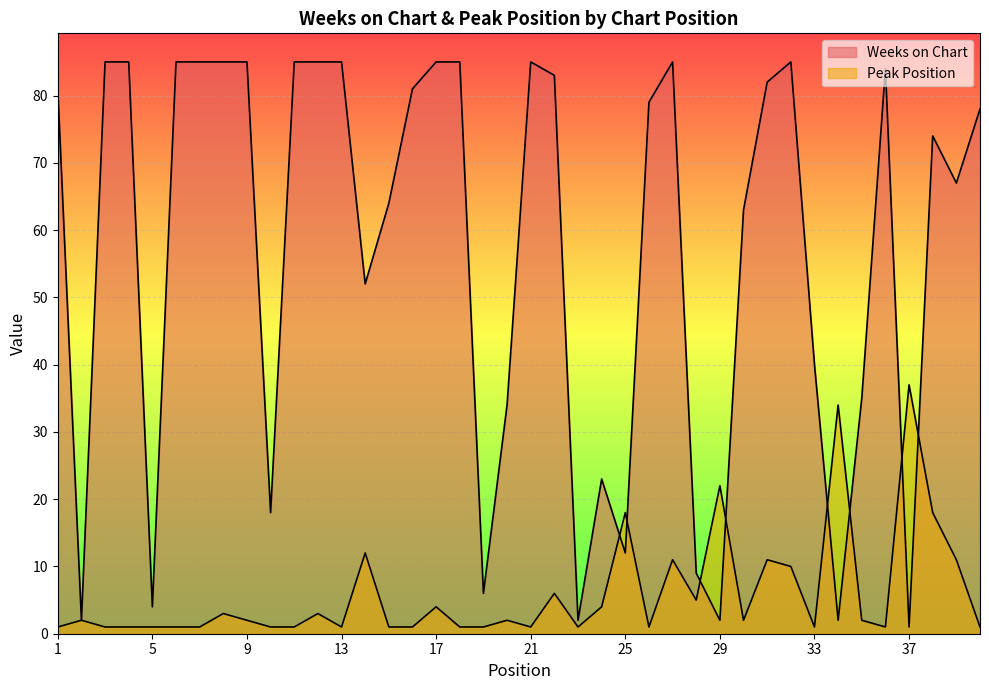

Reading left to right, list all the values displayed in this chart.

Weeks on Chart: 81	2	85	85	4	85	85	85	85	18	85	85	85	52	64	81	85	85	6	34	85	83	2	23	12	79	85	9	2	63	82	85	40	2	35	84	1	74	67	78
Peak Position: 1	2	1	1	1	1	1	3	2	1	1	3	1	12	1	1	4	1	1	2	1	6	1	4	18	1	11	5	22	2	11	10	1	34	2	1	37	18	11	1